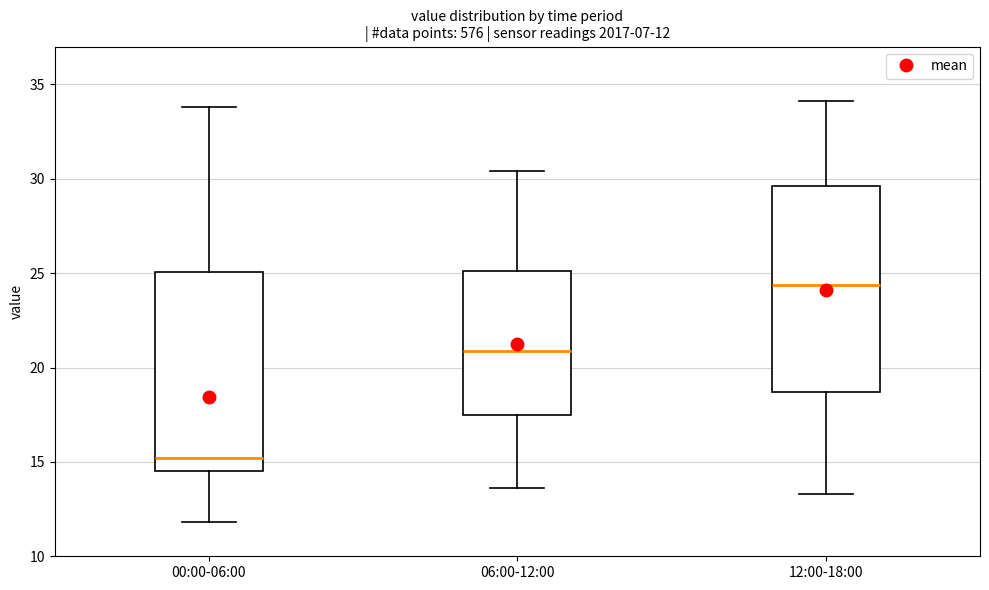

Which box has the lowest median line?

00:00-06:00